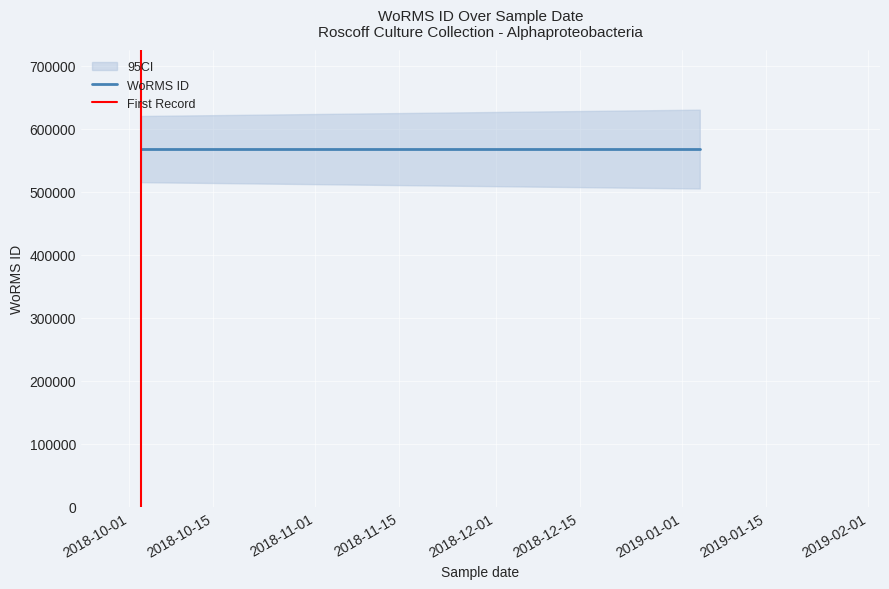

List the series in order of their overall mean, lowest first.

First Record, WoRMS ID